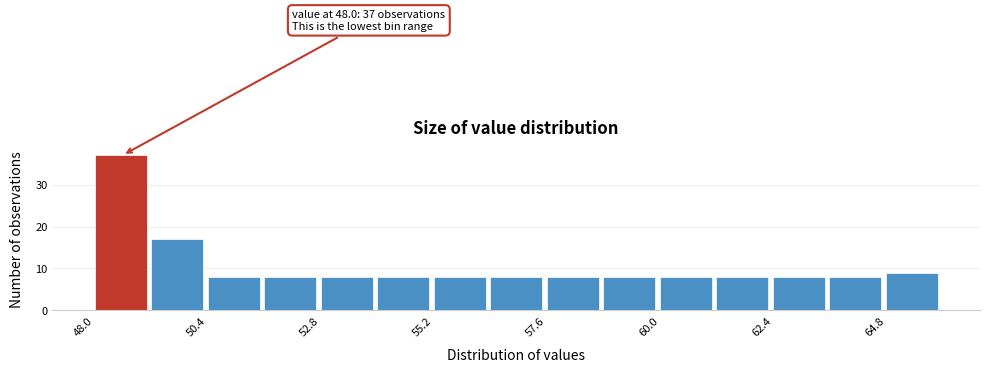

Read against the x-axis, roughly where is the centre of the tallest bar?

48.5